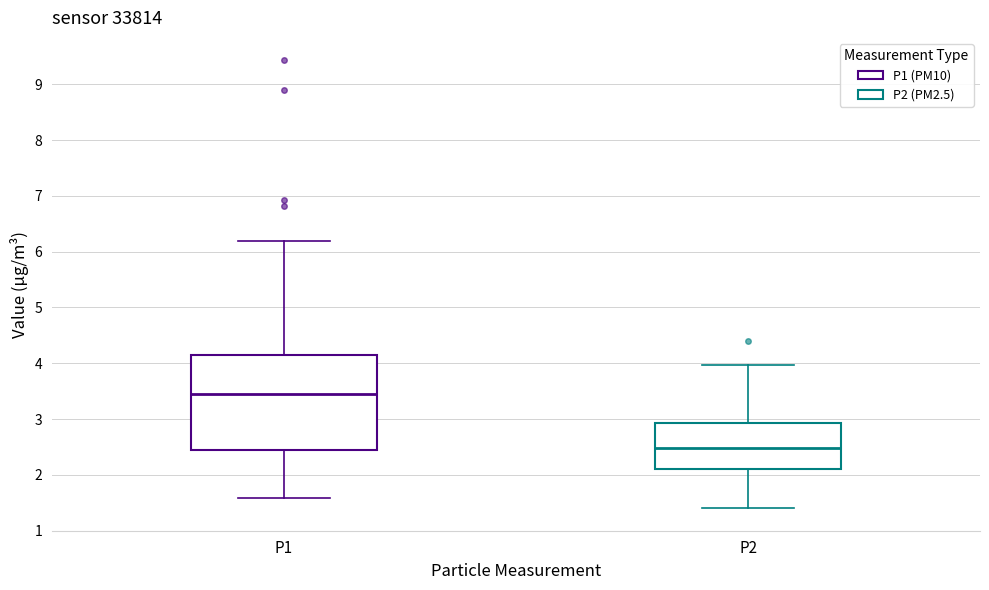

Reading left to right, transcribe this box plot: for each box, give where its median line is, the range the box spans, and where its two whiskers end, as read against the y-axis. The values are not printed on the chart, so give them approximately, as read against the axis.

P1: median 3.5, box 2.5 to 4.1, whiskers 1.6 to 6.2
P2: median 2.5, box 2.1 to 2.9, whiskers 1.4 to 4.0